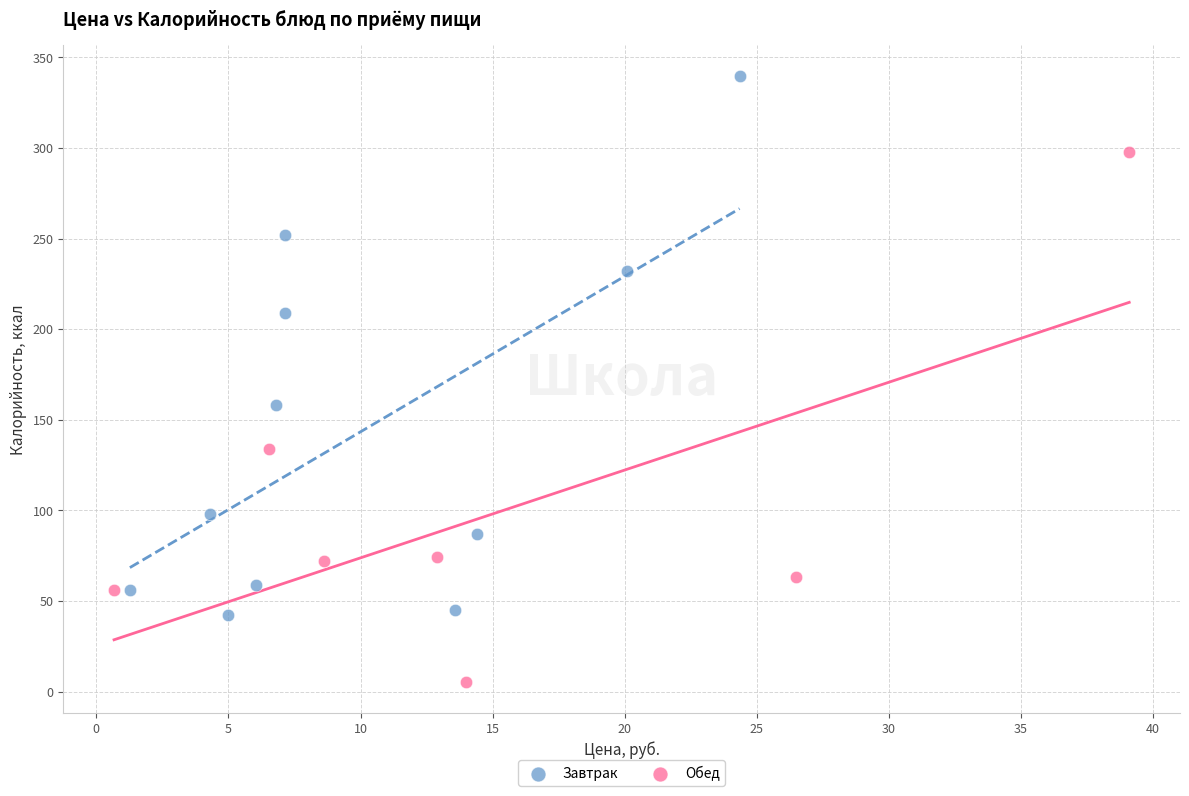

Which series reaches the minimum Y coordinate?

Обед